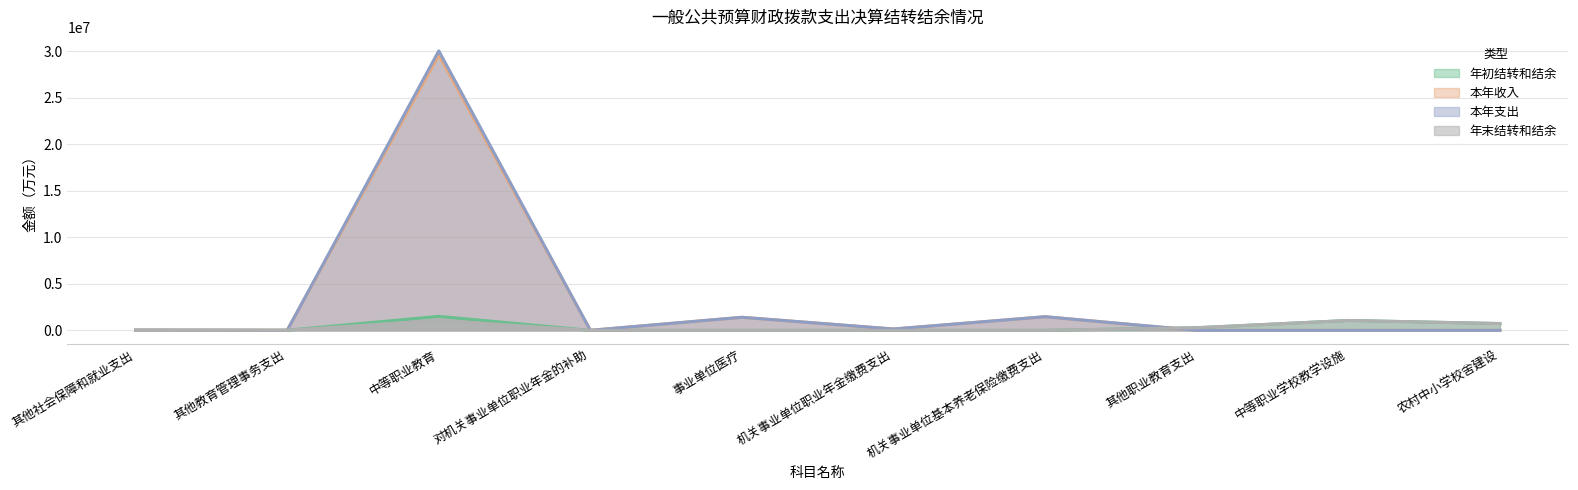

At which category does the chart reach its peak across all series?

中等职业教育